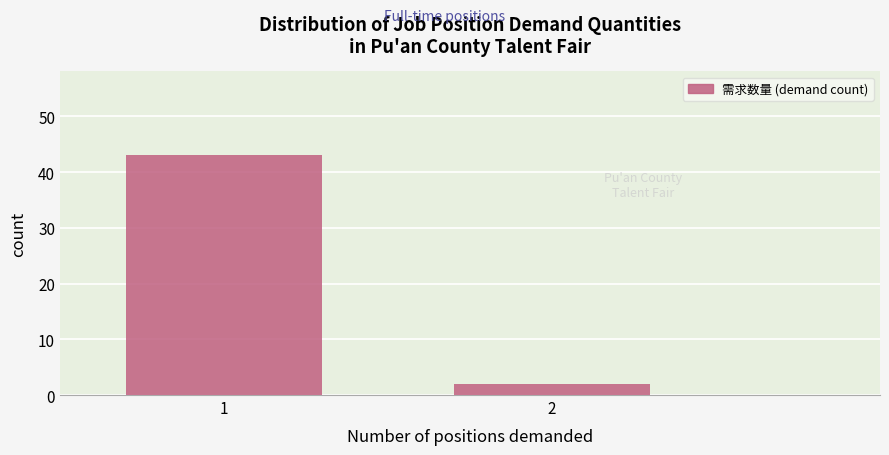

Reading left to right, extract all data points from this chart.

1=43	2=2